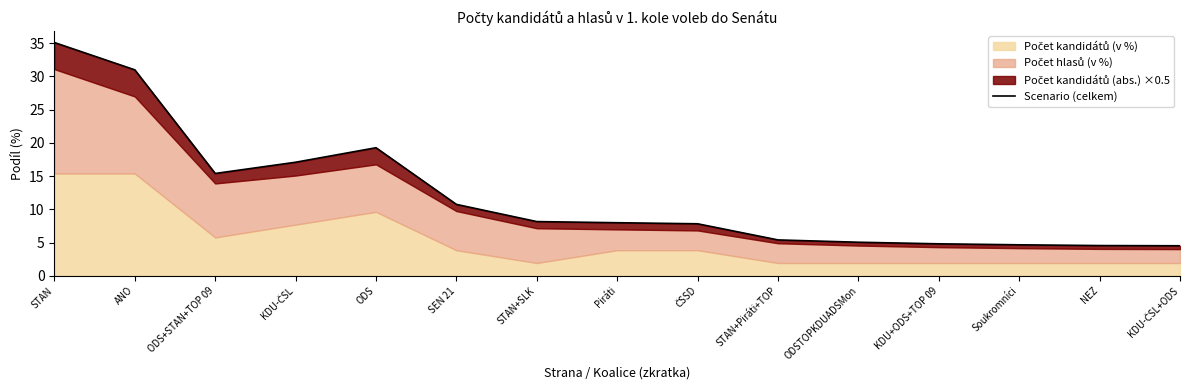

List the labels in order of value, largest first.

STAN, ANO, ODS, KDU-ČSL, ODS+STAN+TOP 09, SEN 21, STAN+SLK, Piráti, ČSSD, STAN+Piráti+TOP, ODSTOPKDUADSMon, KDU+ODS+TOP 09, Soukromníci, NEZ, KDU-ČSL+ODS